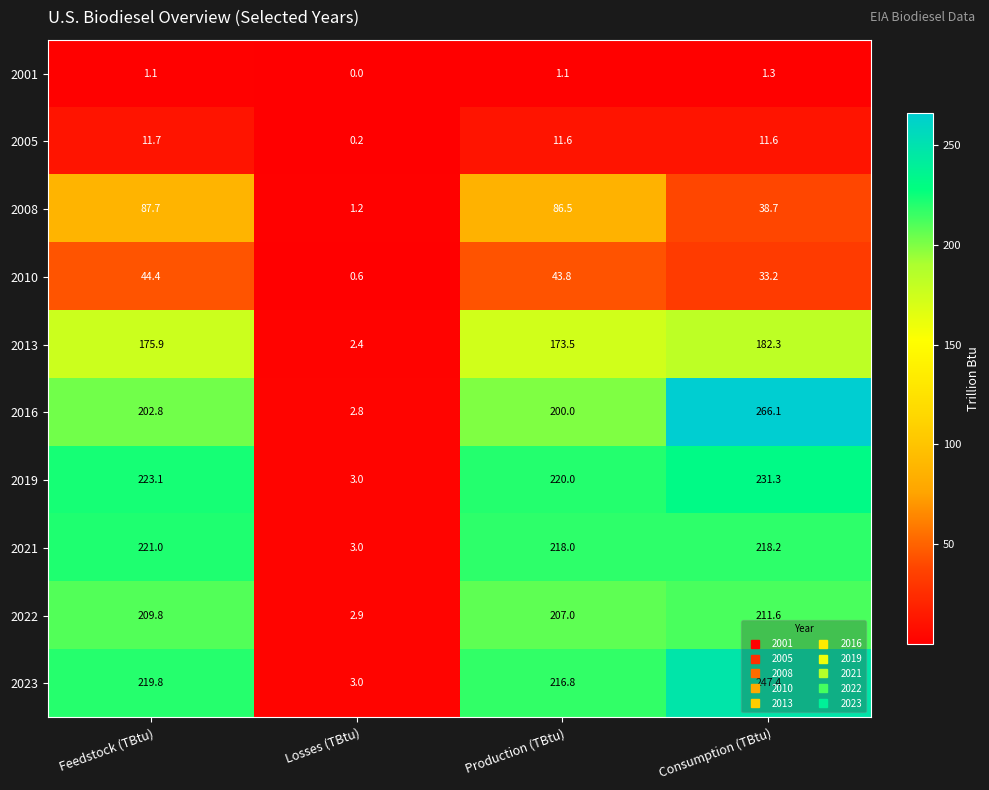

Which series has the largest total across all categories?

2023